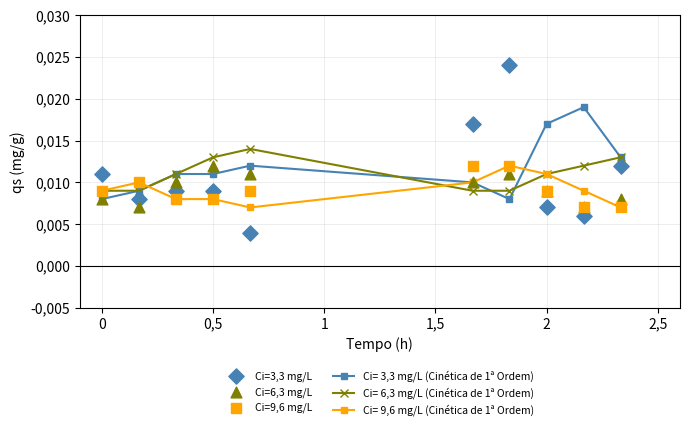

At how many categories does at least one series exceed 0?

10